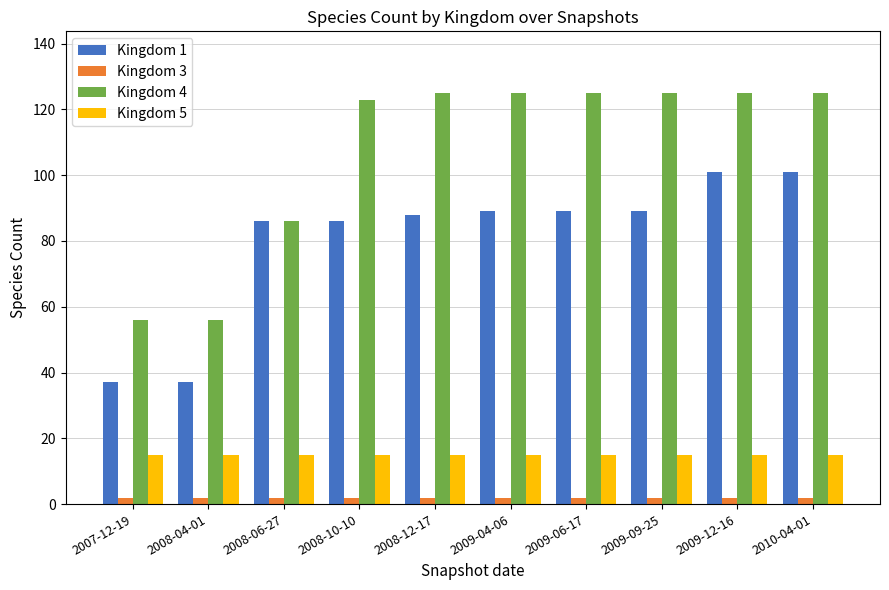

Reading left to right, what are all the values shown in this chart?

Kingdom 1: 2007-12-19=37	2008-04-01=37	2008-06-27=86	2008-10-10=86	2008-12-17=88	2009-04-06=89	2009-06-17=89	2009-09-25=89	2009-12-16=101	2010-04-01=101
Kingdom 3: 2007-12-19=2	2008-04-01=2	2008-06-27=2	2008-10-10=2	2008-12-17=2	2009-04-06=2	2009-06-17=2	2009-09-25=2	2009-12-16=2	2010-04-01=2
Kingdom 4: 2007-12-19=56	2008-04-01=56	2008-06-27=86	2008-10-10=123	2008-12-17=125	2009-04-06=125	2009-06-17=125	2009-09-25=125	2009-12-16=125	2010-04-01=125
Kingdom 5: 2007-12-19=15	2008-04-01=15	2008-06-27=15	2008-10-10=15	2008-12-17=15	2009-04-06=15	2009-06-17=15	2009-09-25=15	2009-12-16=15	2010-04-01=15